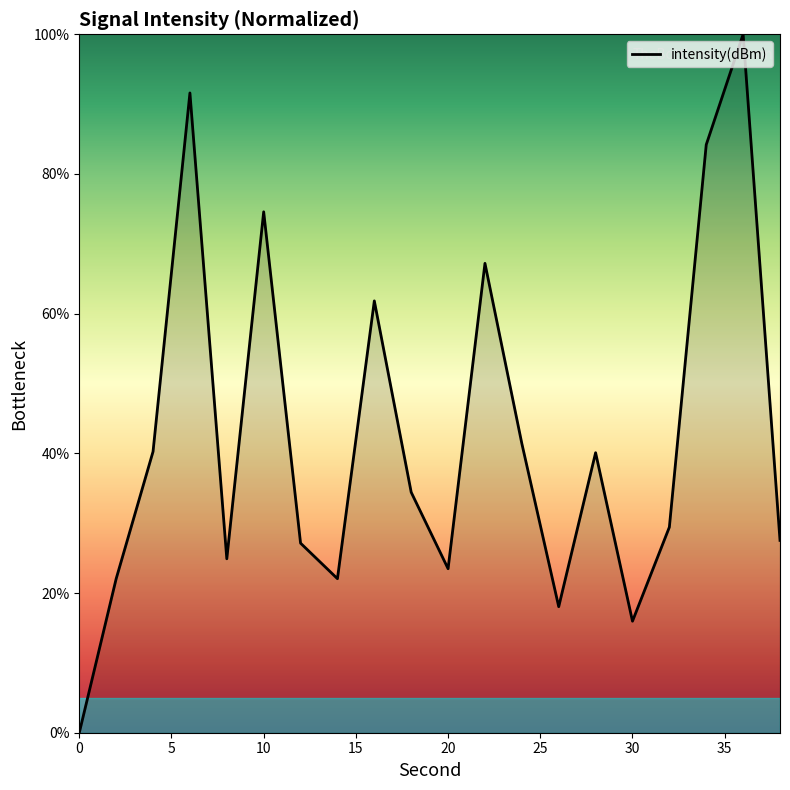

What is the maximum value shown in the chart?

100.0